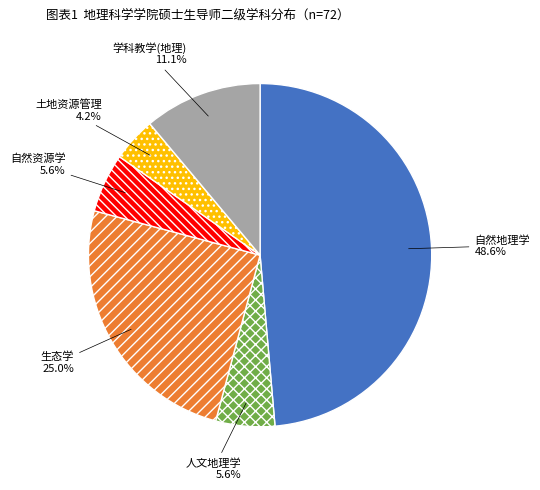

Is there a majority slice in this chart?

No